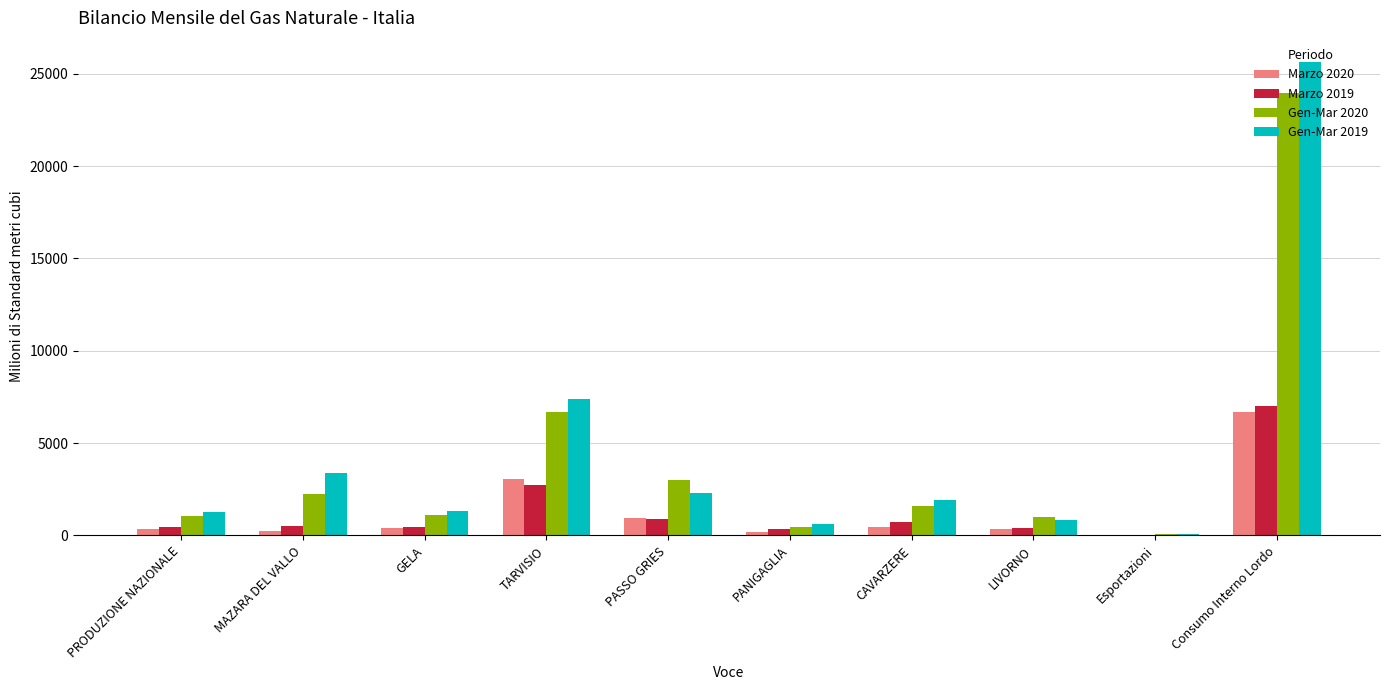

What is the average value of the Marzo 2019 series?

1349.3